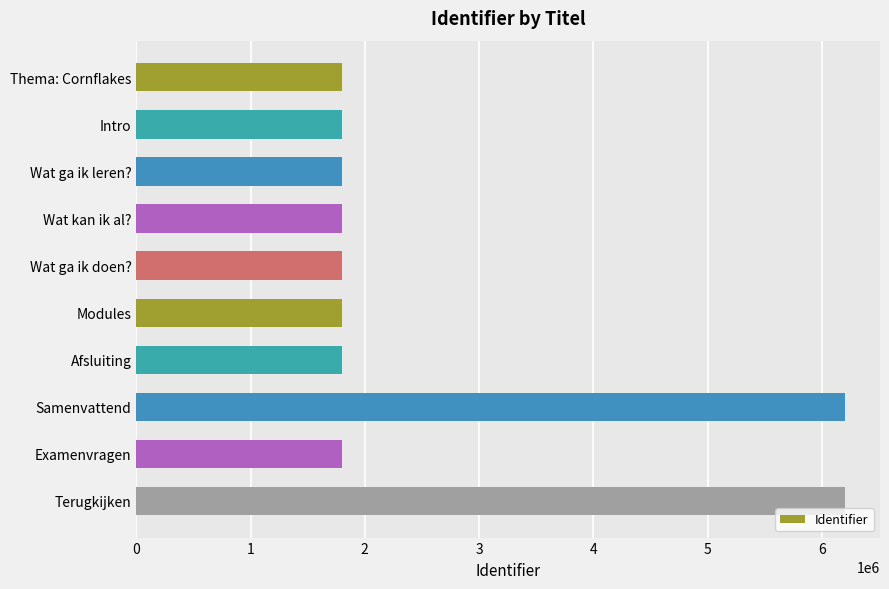

The value at Wat kan ik al? is 1803234. True or false?

True